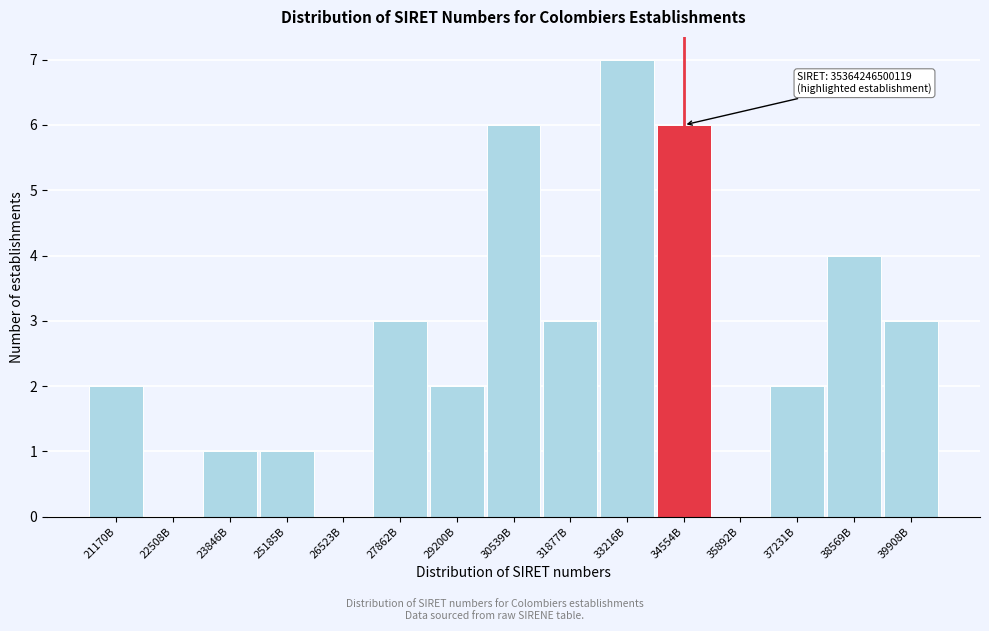

Reading left to right, transcribe all the data shown in this chart.

21170B=2	22508B=0	23846B=1	25185B=1	26523B=0	27862B=3	29200B=2	30539B=6	31877B=3	33216B=7	34554B=6	35892B=0	37231B=2	38569B=4	39908B=3